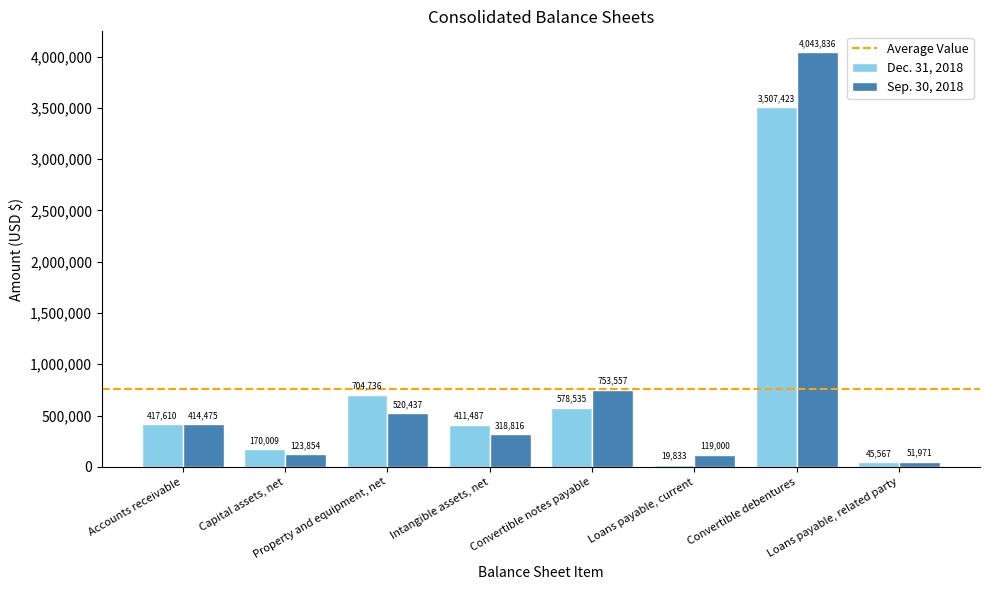

Is it true that Dec. 31, 2018 equals 1213752 at Property and equipment, net?

False